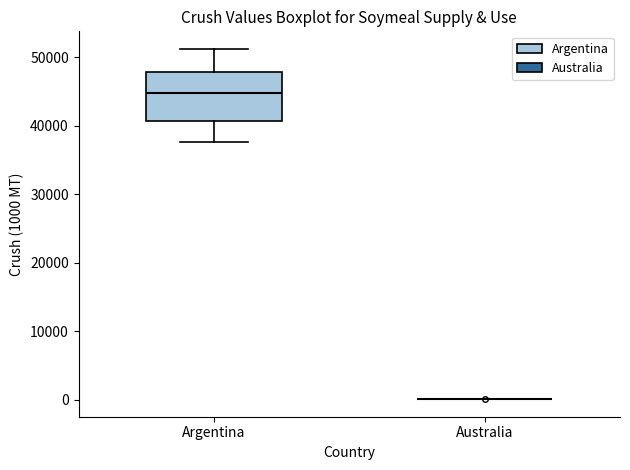

Comparing the boxes themselves (not the whiskers), which one is the tallest?

Argentina